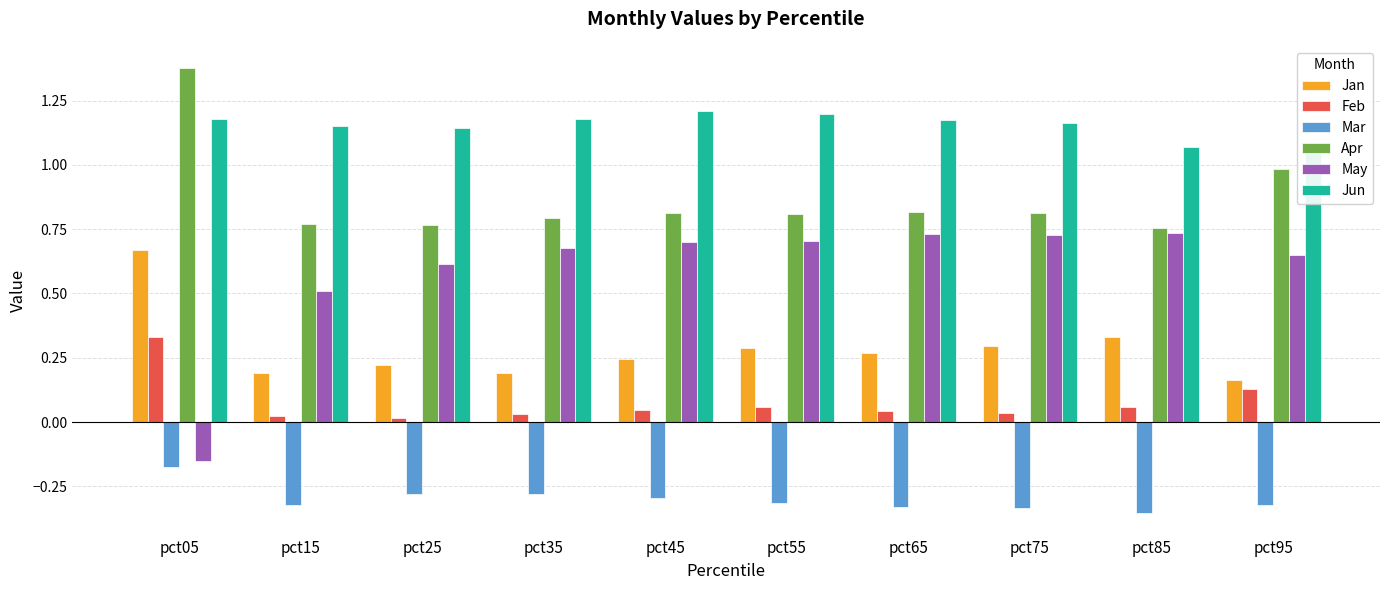

Which series has the largest range (max minus min)?

May